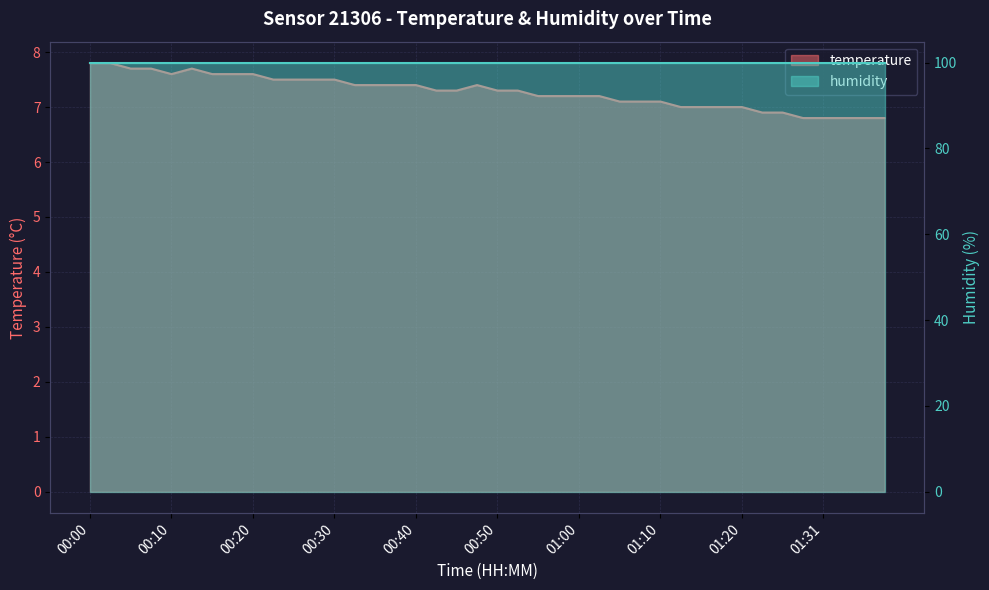

List the labels in order of value, largest first.

00:00, 00:03, 00:05, 00:08, 00:12, 00:10, 00:15, 00:17, 00:20, 00:22, 00:25, 00:27, 00:30, 00:32, 00:35, 00:37, 00:40, 00:47, 00:42, 00:45, 00:50, 00:52, 00:55, 00:57, 01:00, 01:02, 01:05, 01:07, 01:10, 01:12, 01:15, 01:17, 01:20, 01:23, 01:26, 01:28, 01:31, 01:33, 01:36, 01:38